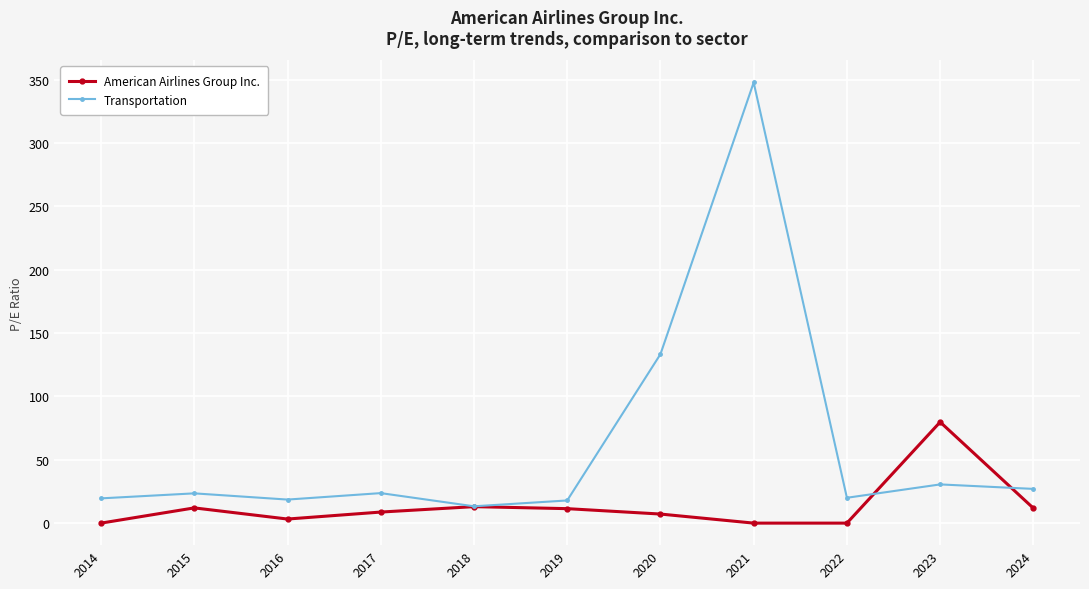

At how many categories does at least one series exceed 205?

1